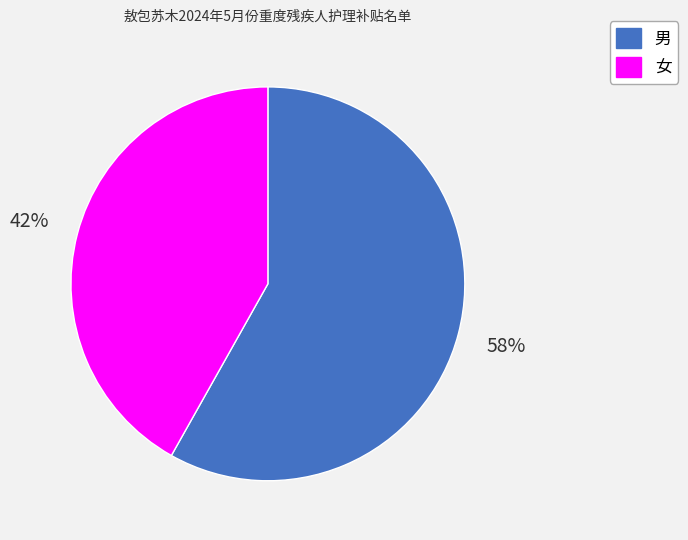

The 男 slice represents 66% of the pie. True or false?

False